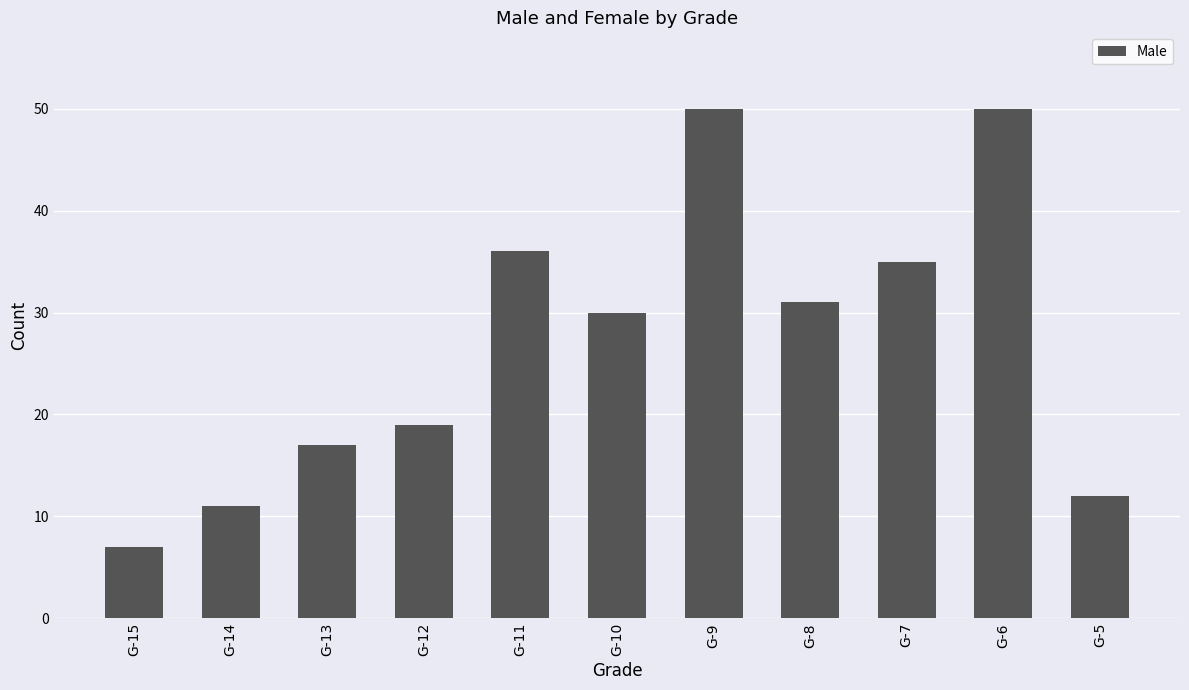

Reading right to left, list all the values displayed in this chart.

G-5=12	G-6=50	G-7=35	G-8=31	G-9=50	G-10=30	G-11=36	G-12=19	G-13=17	G-14=11	G-15=7